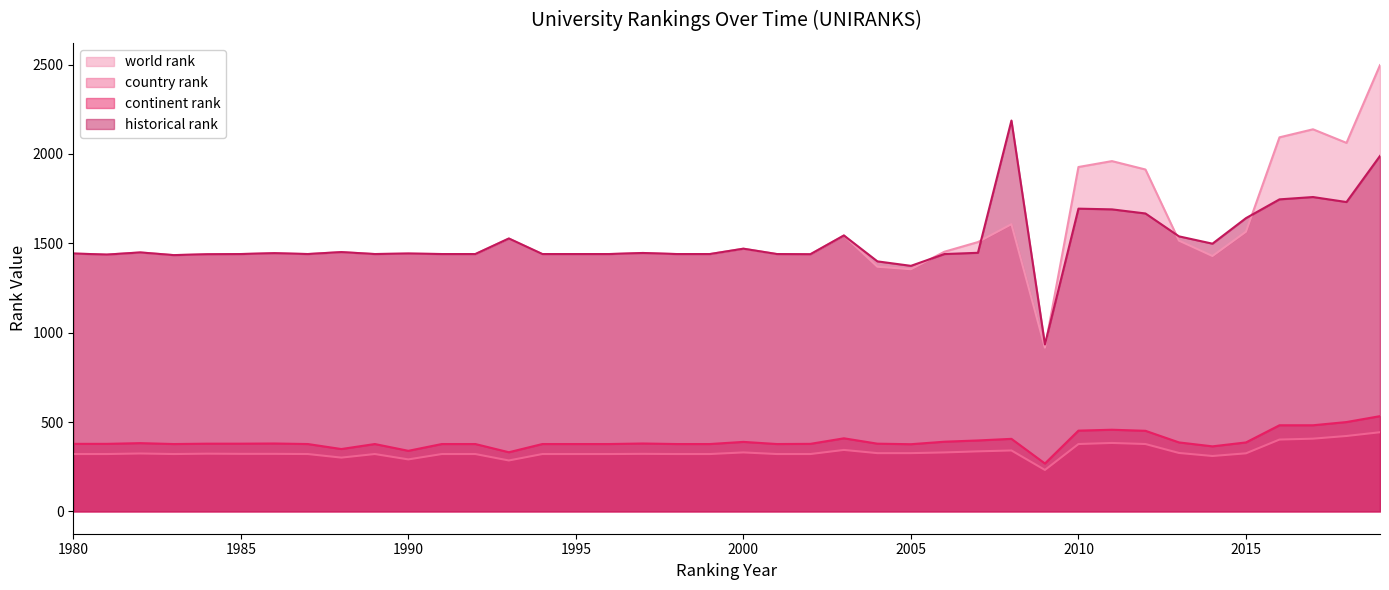

Where is historical rank nearest to the value 1560?

2003